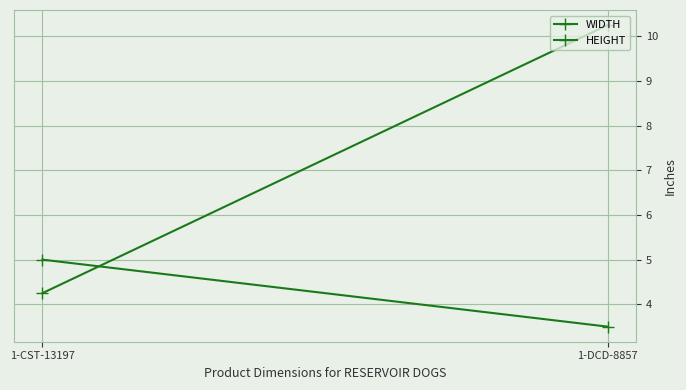

What is the sum of the HEIGHT values at 1-DCD-8857 and 1-CST-13197?

8.5